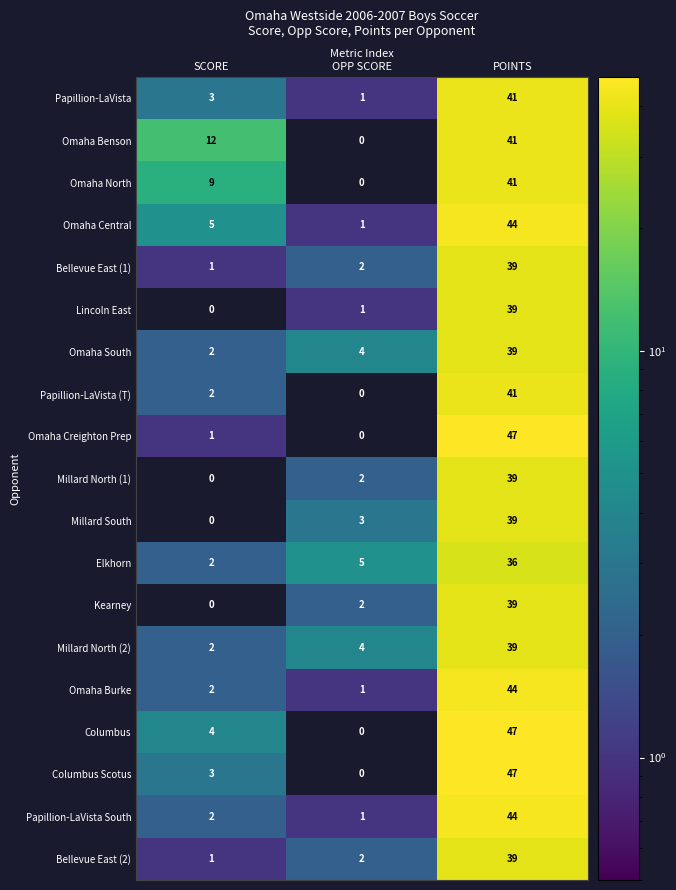

Rank the categories by Millard North (2) value from lowest to highest.

SCORE, OPP SCORE, POINTS